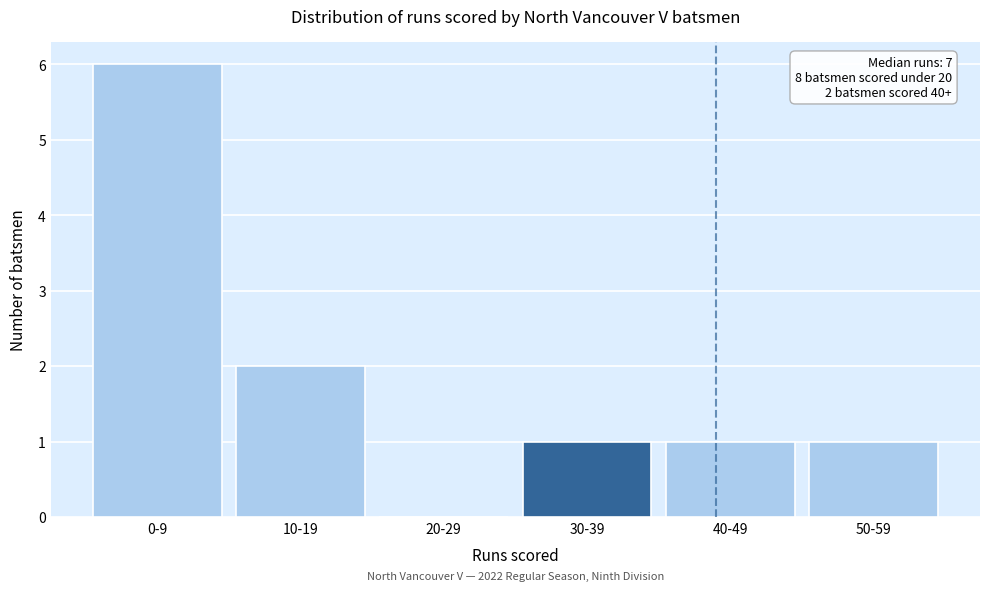

Reading right to left, extract all data points from this chart.

50-59=1	40-49=1	30-39=1	20-29=0	10-19=2	0-9=6